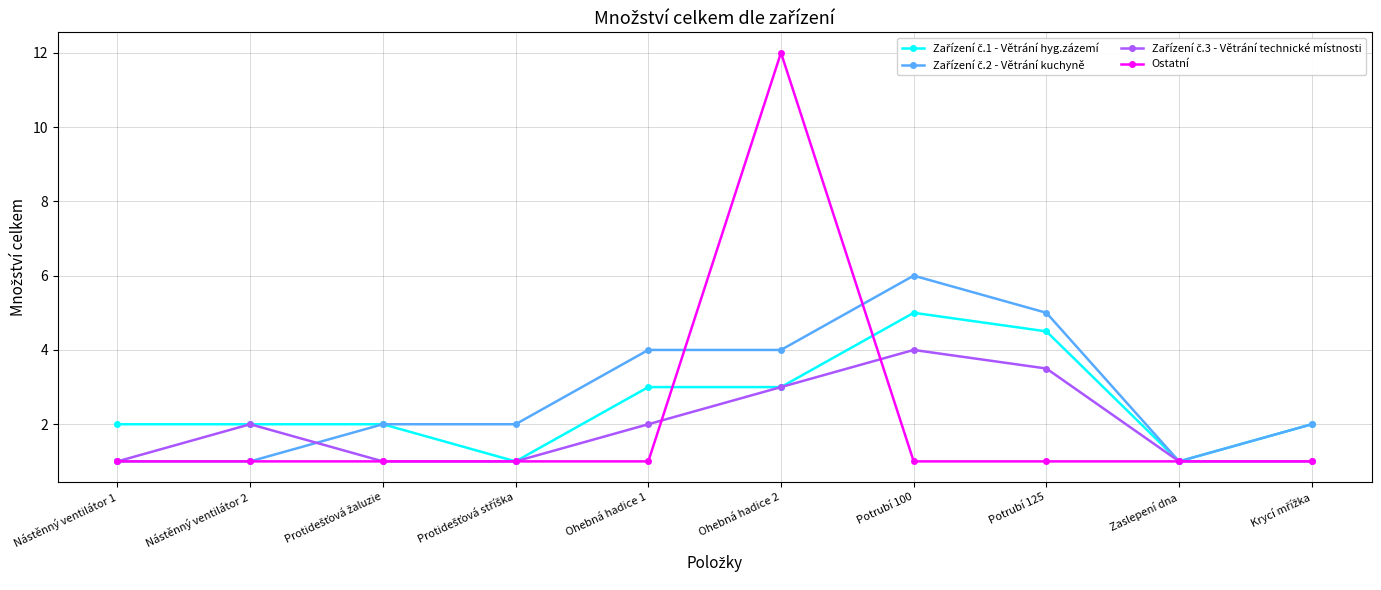

The Ostatní series shows 1.6 at Nástěnný ventilátor 2. True or false?

False